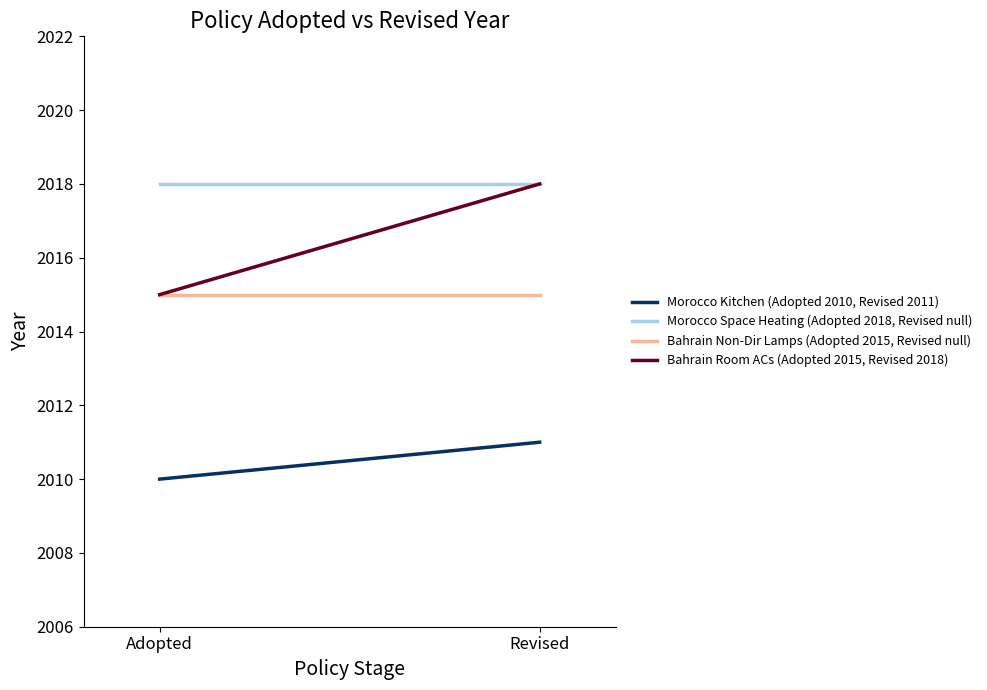

The value of Bahrain Room ACs (Adopted 2015, Revised 2018) at Adopted is 1361. True or false?

False